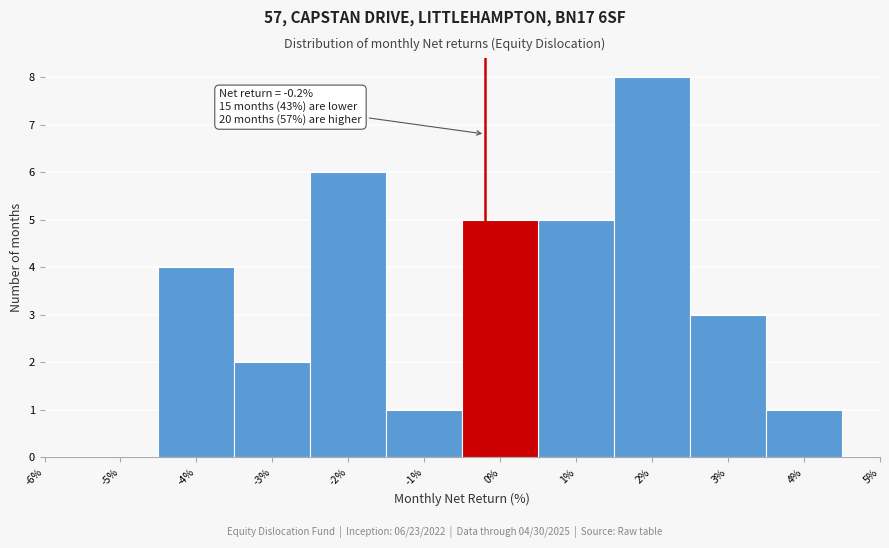

Which range on the x-axis has the tallest bar?

1.5 to 2.5